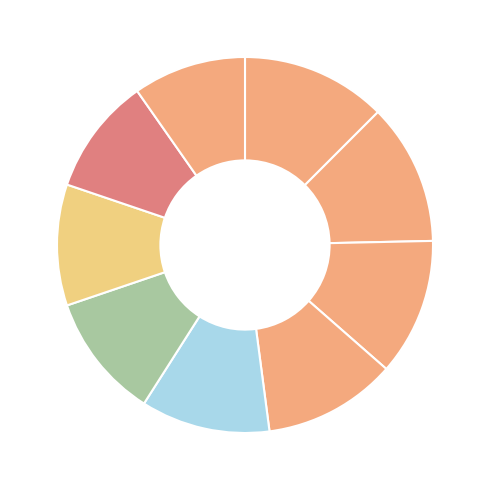

Count the number of slices in the pie.

9